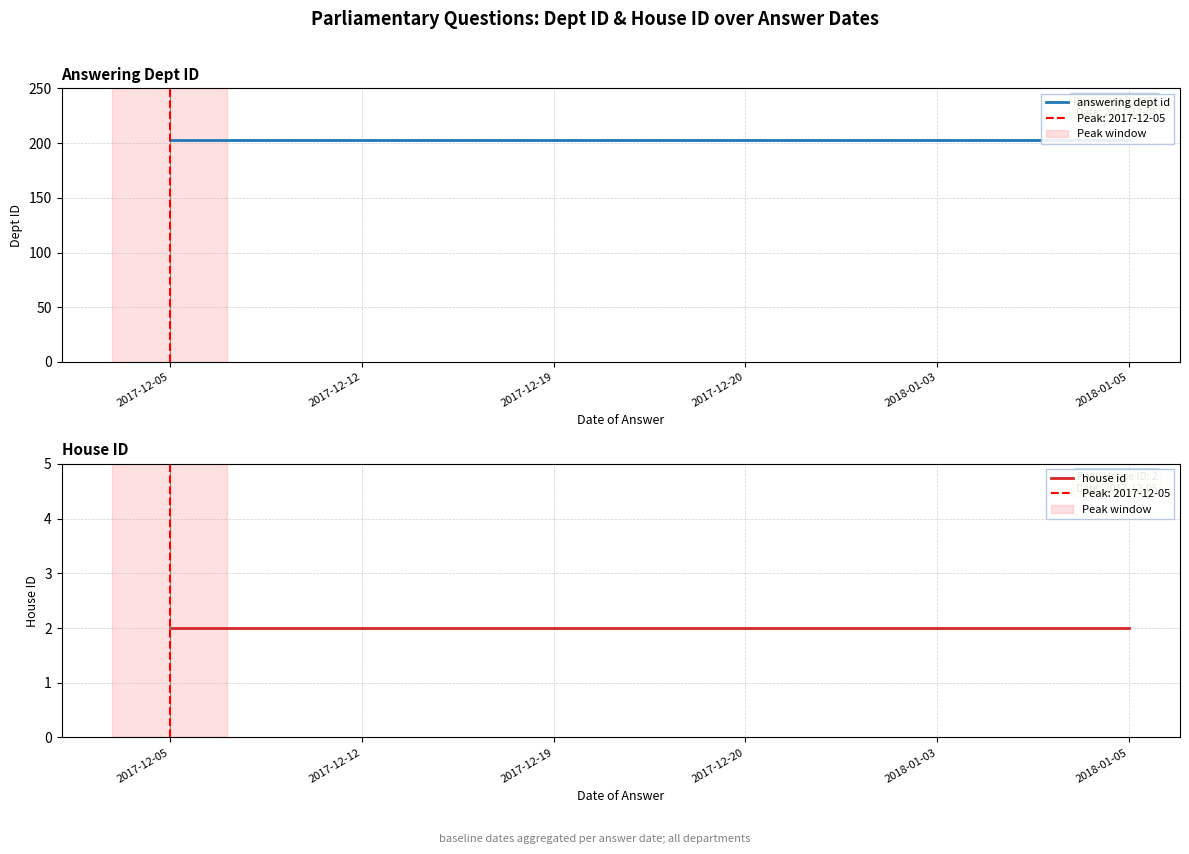

What is the maximum value for house id?

2